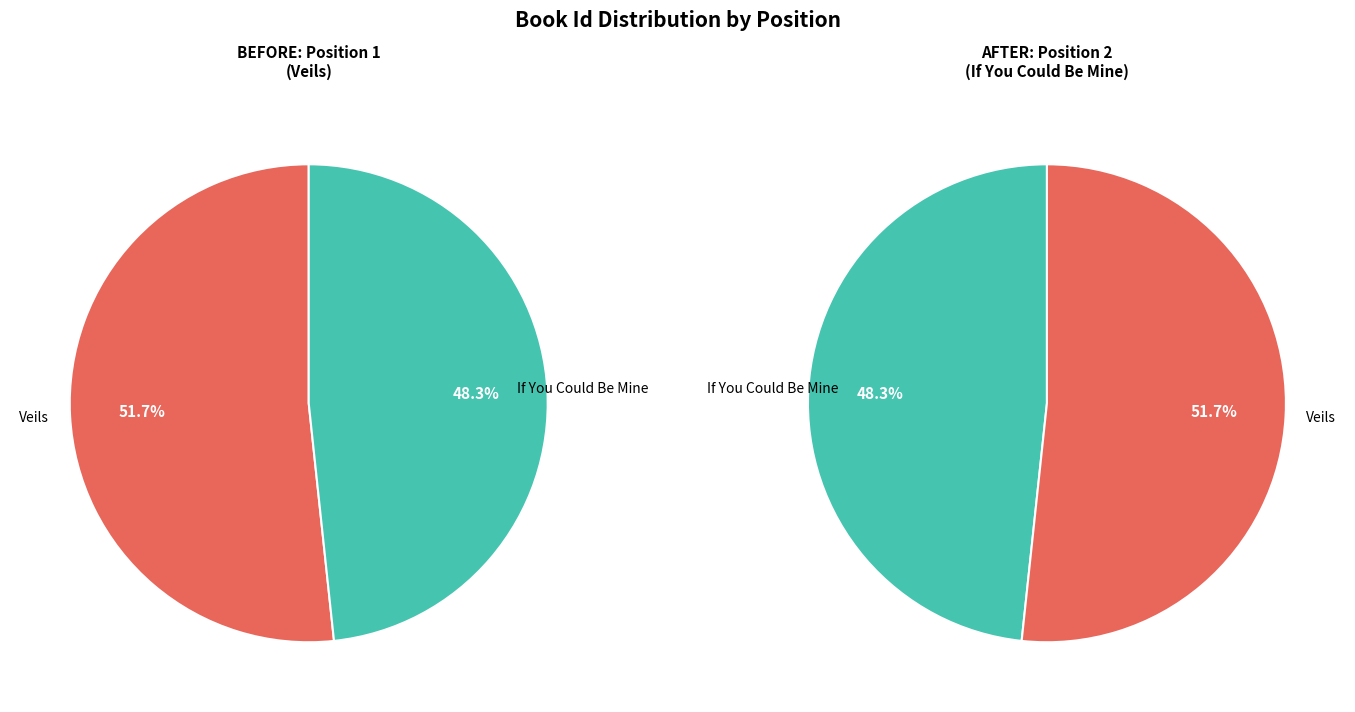

Do If You Could Be Mine and Veils together represent more than half of the pie?

Yes